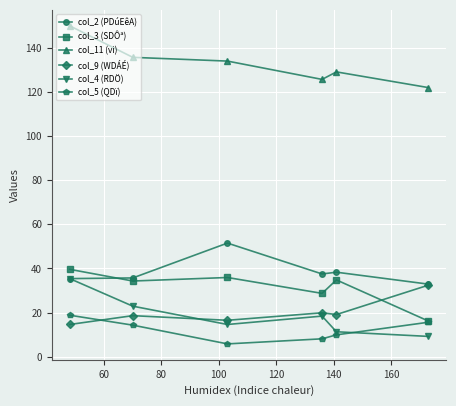

List the series in order of their peak value, lowest first.

col_5 (QDï), col_9 (WDÁÉ), col_4 (RDÖ), col_3 (SDÔª), col_2 (PDúEêA), col_11 (vi)